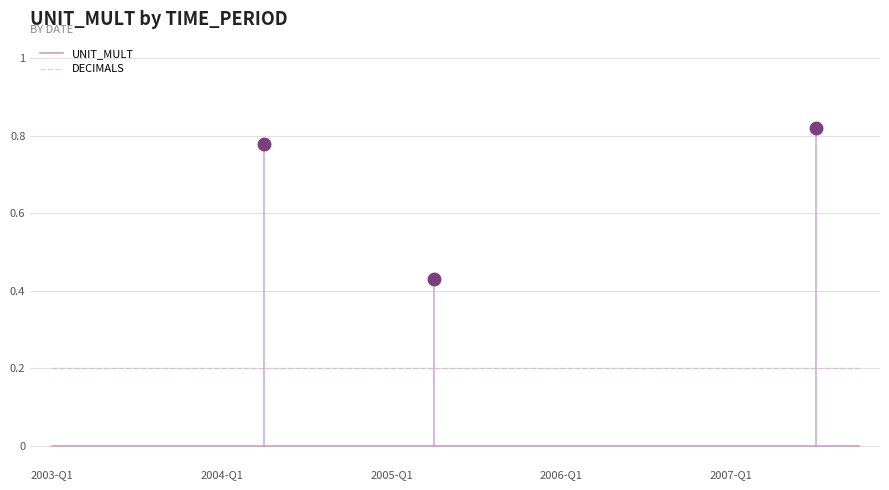

List the series in order of their peak value, lowest first.

UNIT_MULT, DECIMALS